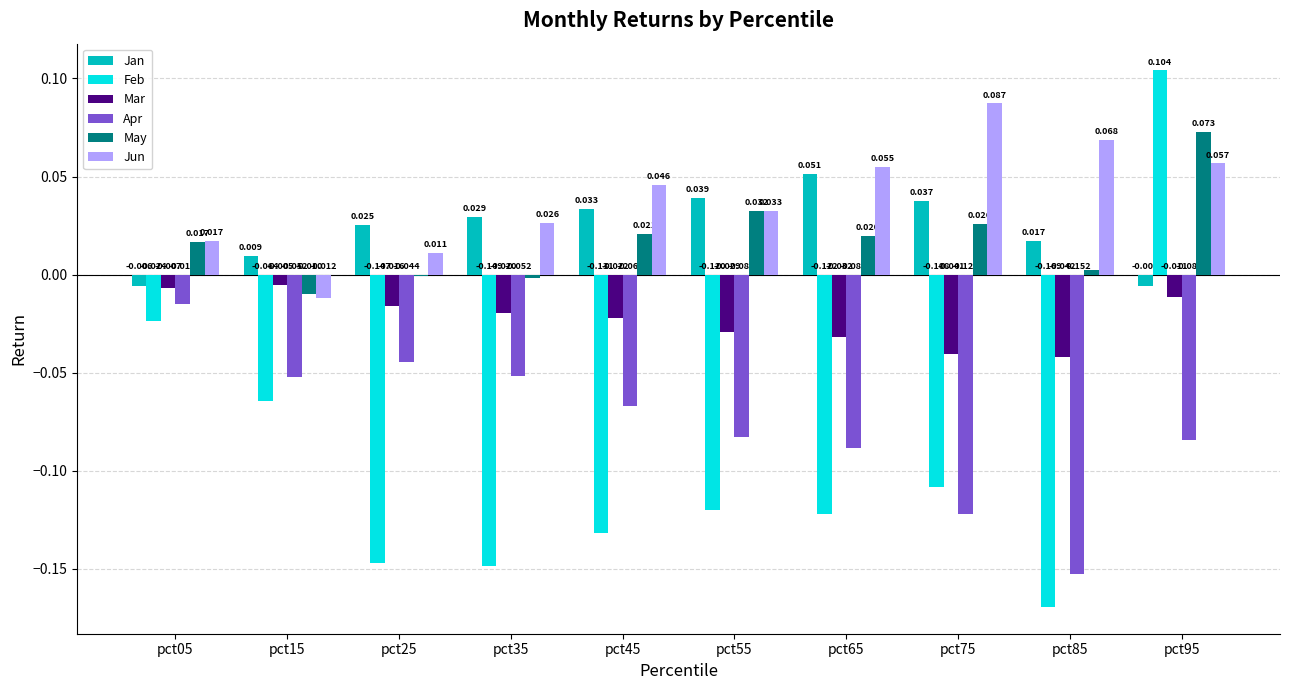

The Jun series shows 0.0 at pct25. True or false?

False